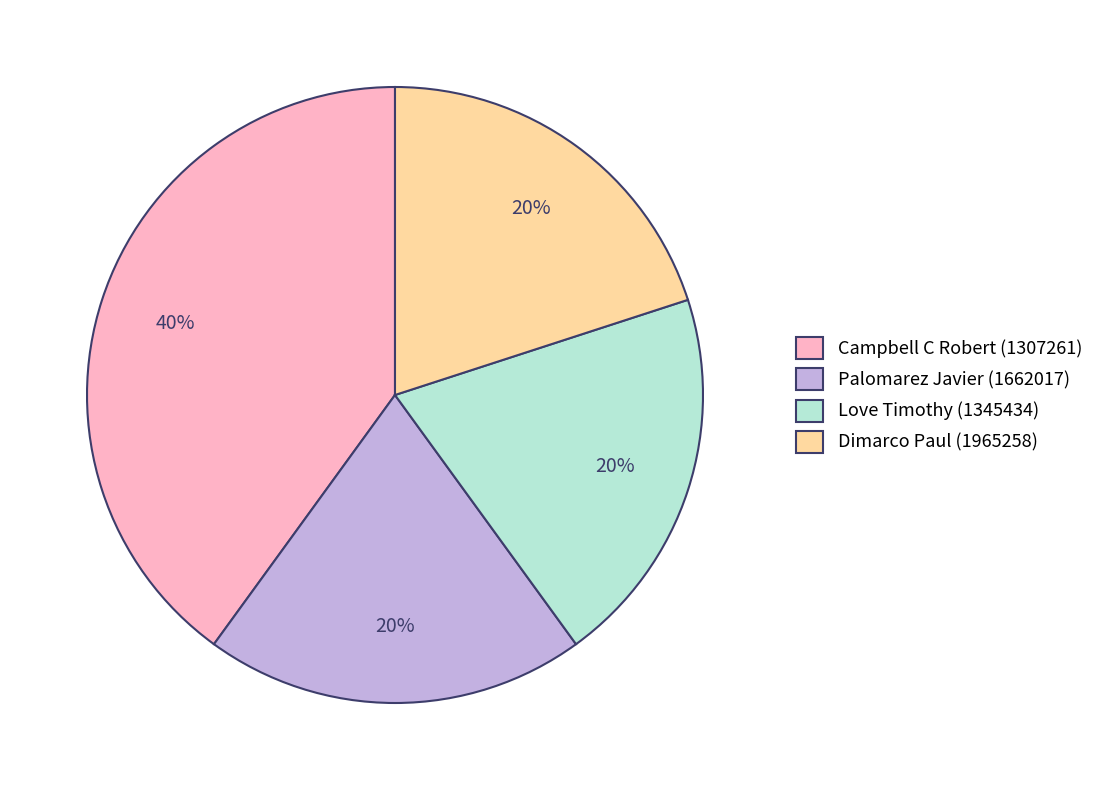

To the nearest percent, what is the average slice percentage?

25%